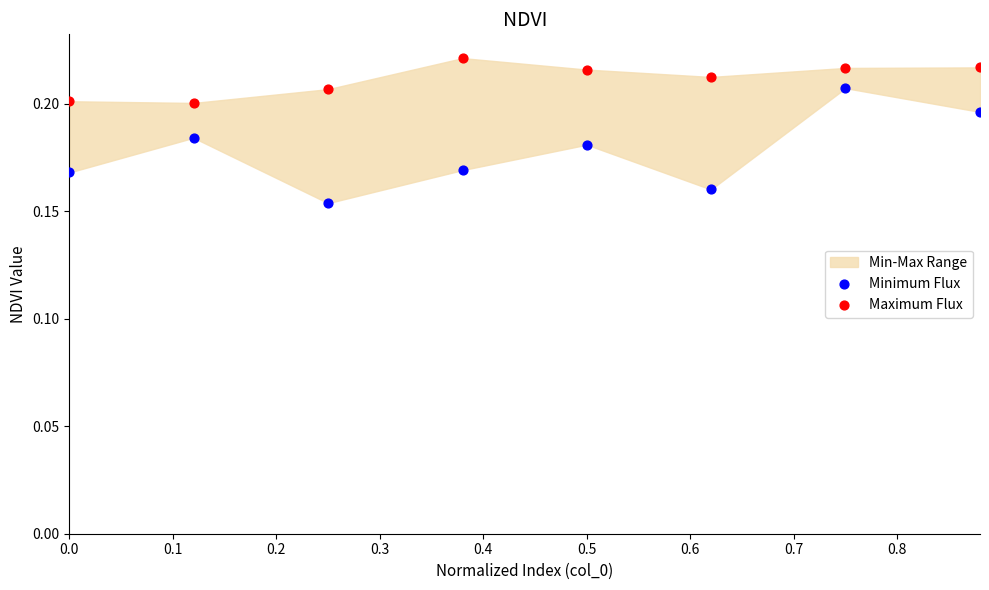

Which series has the largest Y range (max minus min)?

Minimum Flux